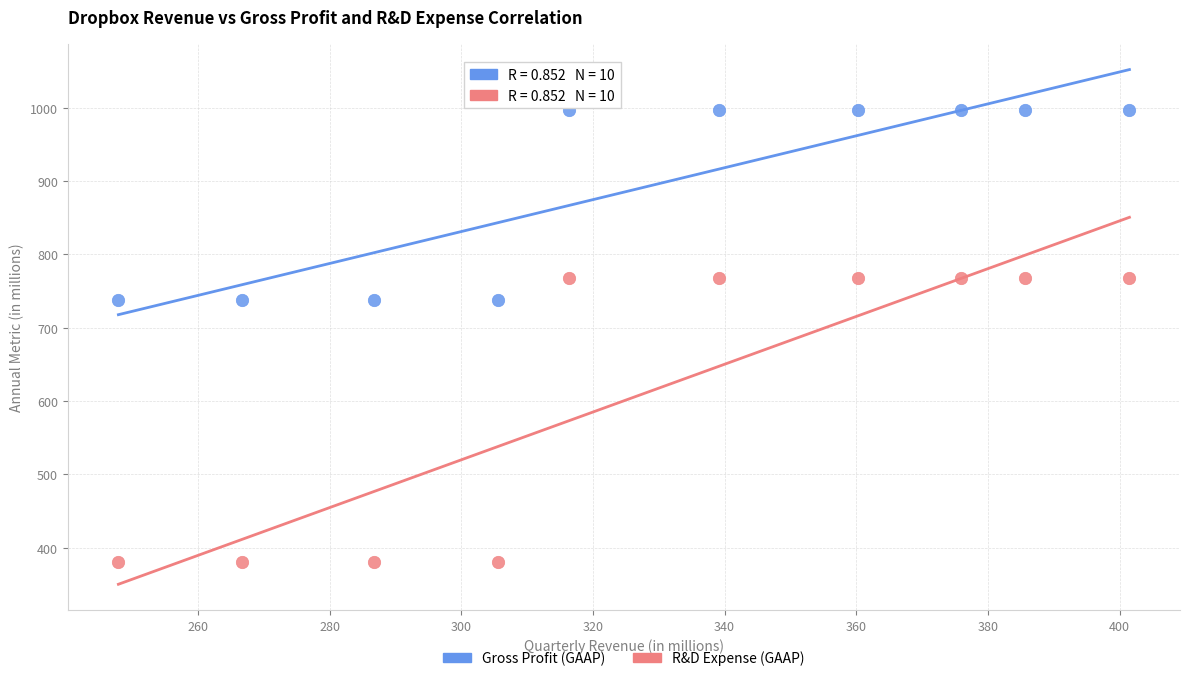

Across all data points, what is the range of X values (max minus min)?

153.6